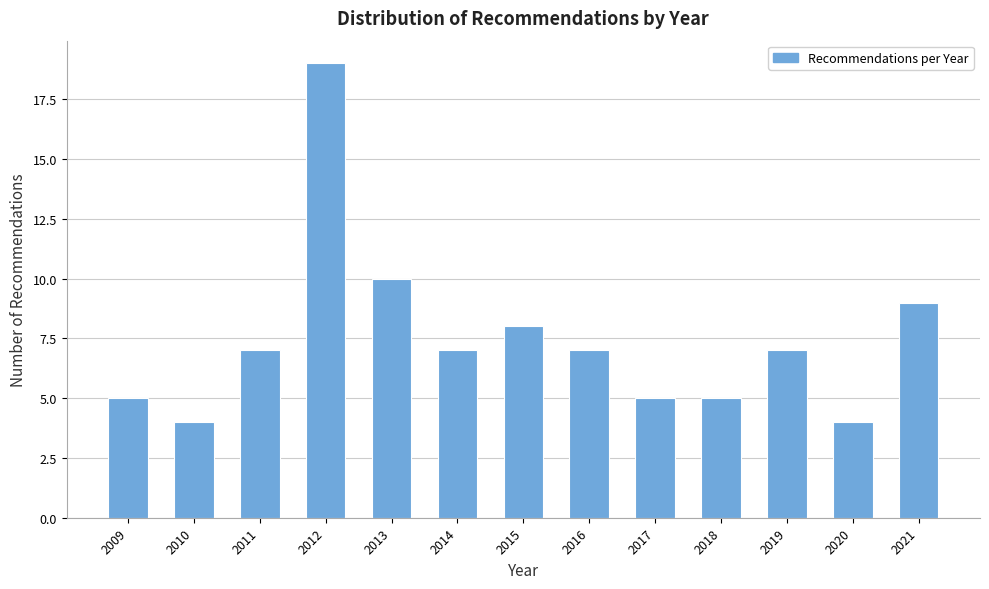

Reading left to right, what are all the values shown in this chart?

2009=5	2010=4	2011=7	2012=19	2013=10	2014=7	2015=8	2016=7	2017=5	2018=5	2019=7	2020=4	2021=9